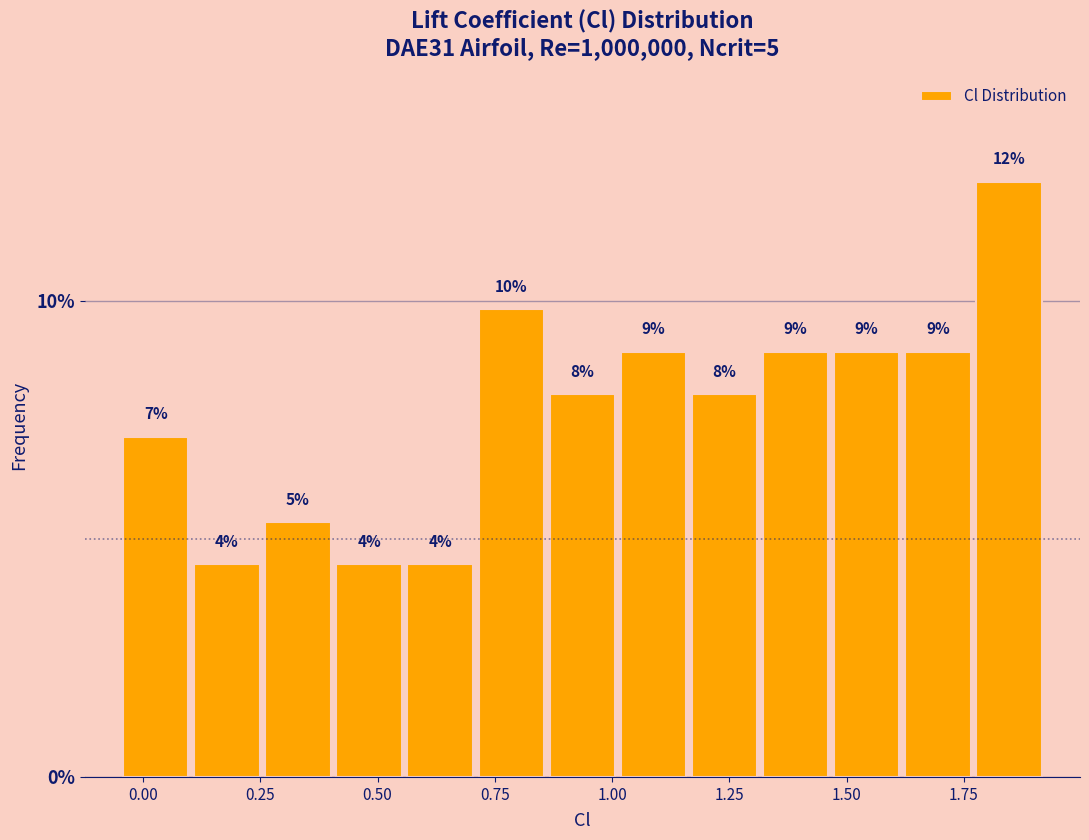

Around what value on the x-axis is the tallest bar? Give the approximate position of its centre, as read against the axis.

1.85